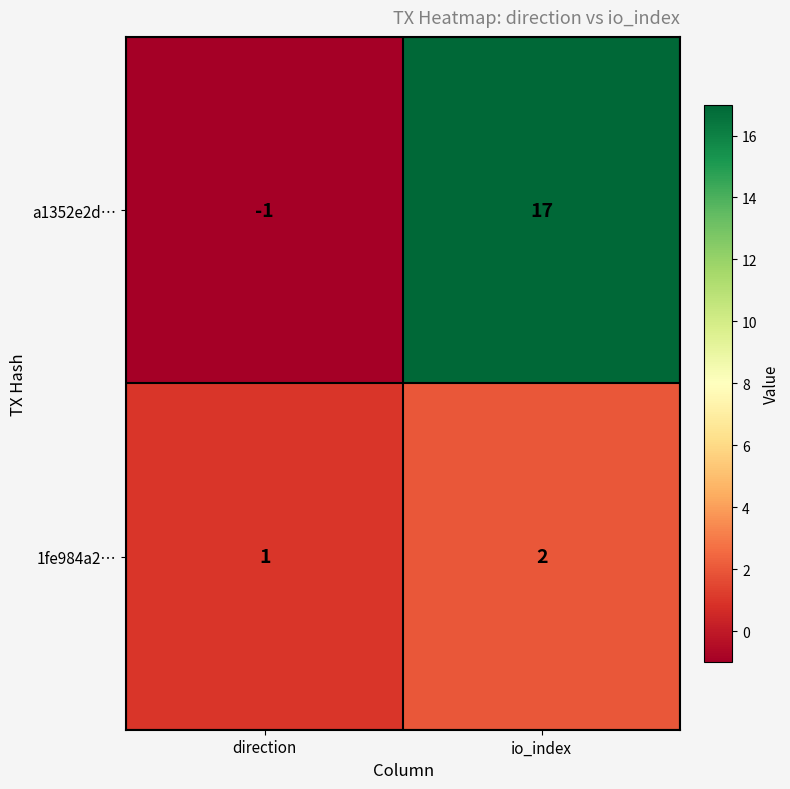

Rank the series by their maximum value, from lowest to highest.

1fe984a2…, a1352e2d…